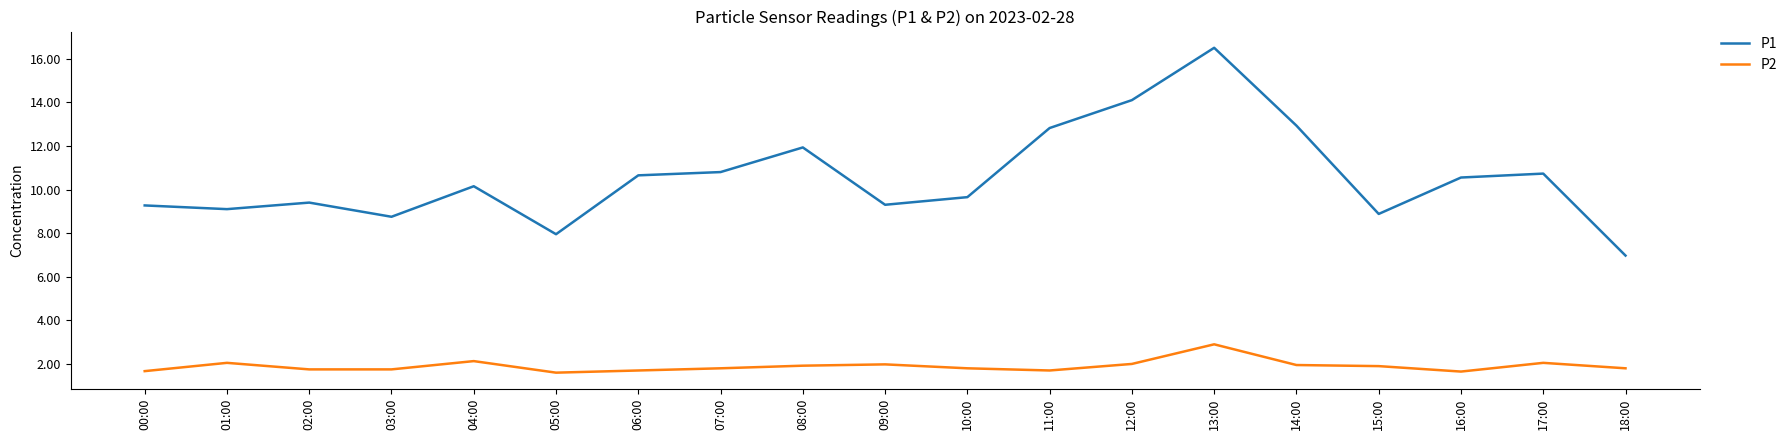

What is the minimum value shown in the chart?

1.6